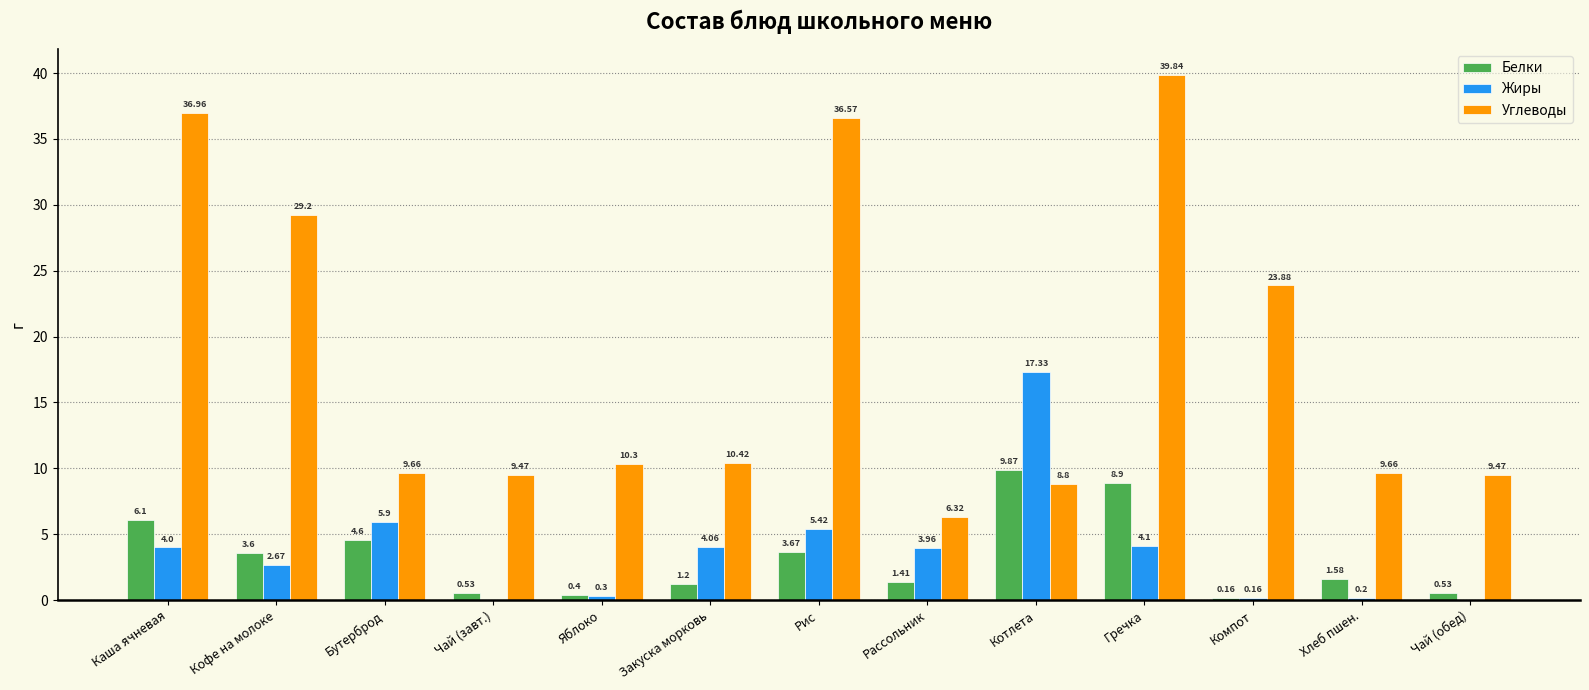

The value of Углеводы at Чай (завт.) is 2.2. True or false?

False